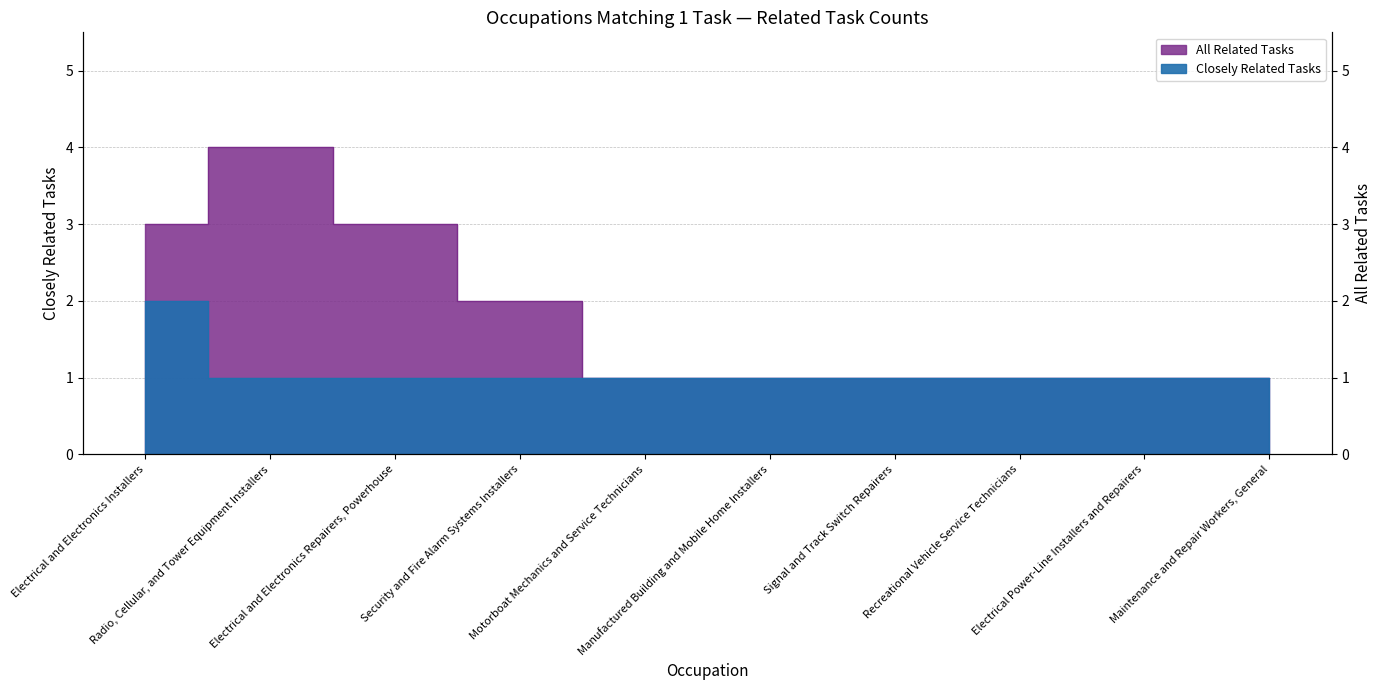

True or false: All Related Tasks has a value of 1 at Maintenance and Repair Workers, General.

False